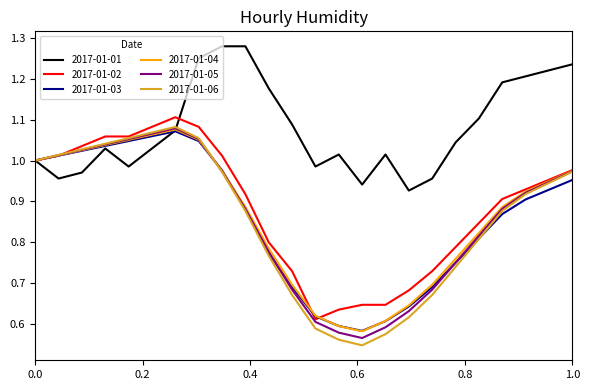

What are all the series names shown in the legend?

2017-01-01, 2017-01-02, 2017-01-03, 2017-01-04, 2017-01-05, 2017-01-06